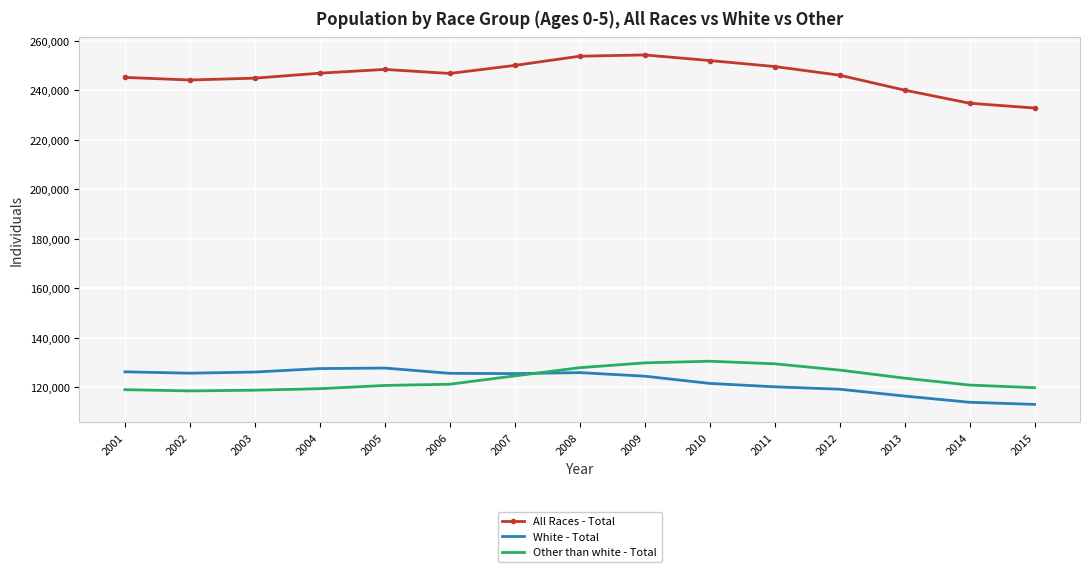

Which series has the largest total across all categories?

All Races - Total